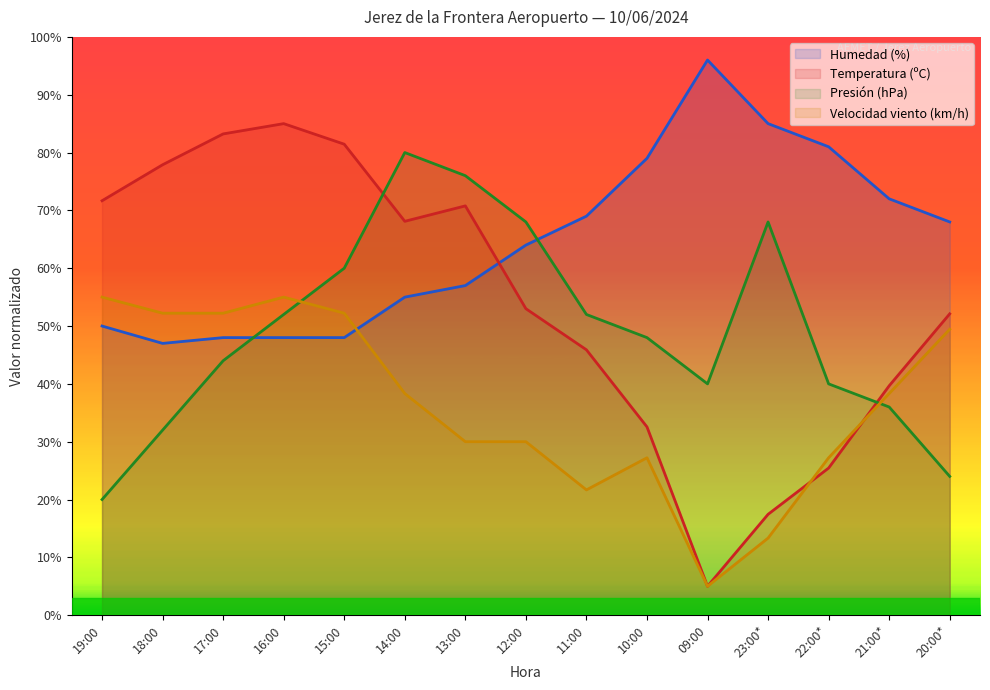

Which category has the highest value in the Presión (hPa) series?

14:00